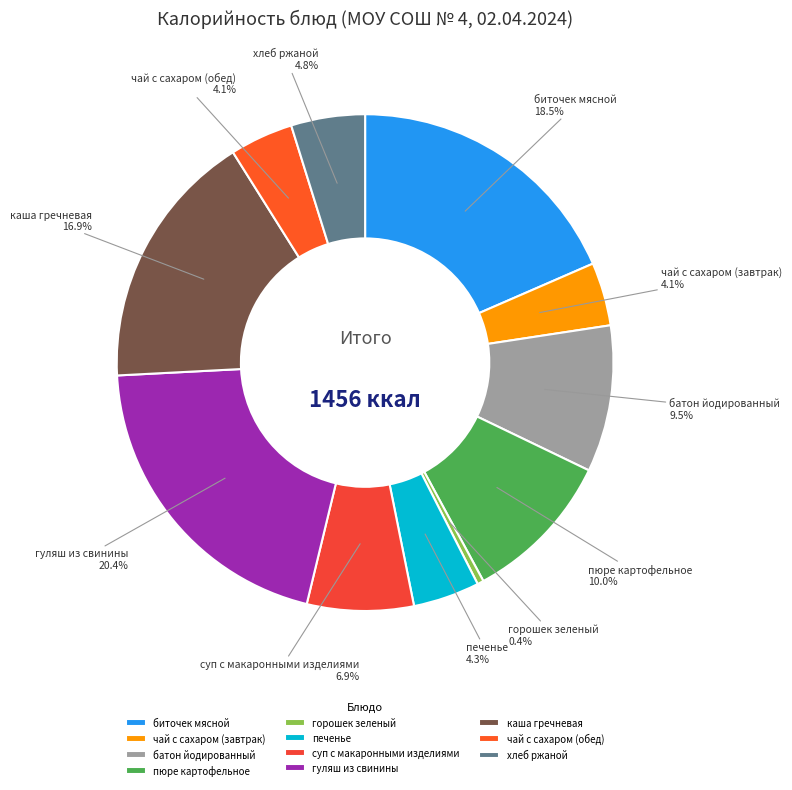

The хлеб ржаной slice represents 5% of the pie. True or false?

True